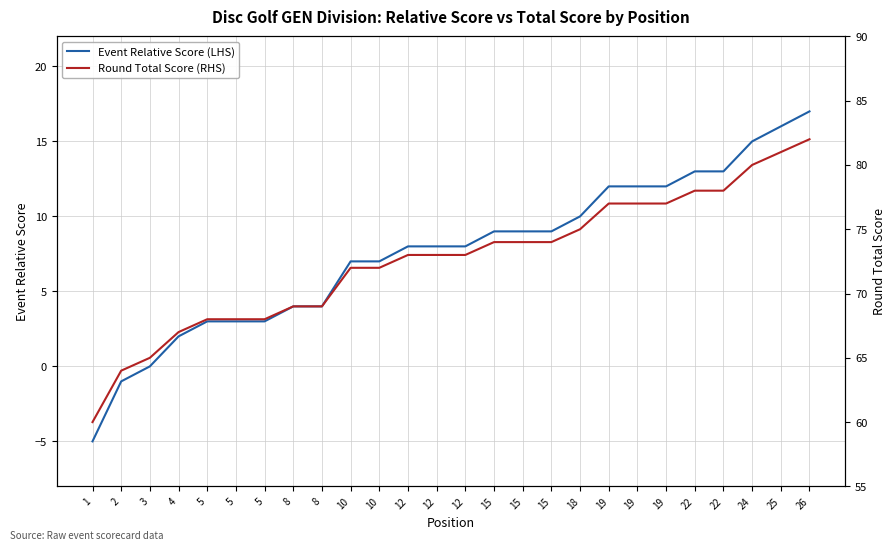

At 24, list the series in order from largest to smallest.

Round Total Score (RHS), Event Relative Score (LHS)